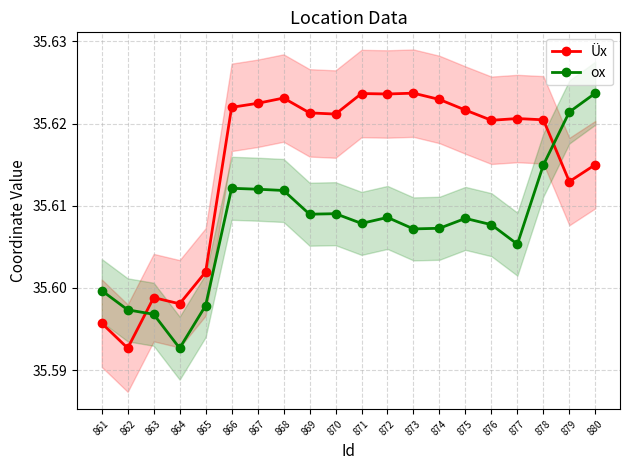

How many lines are shown in the chart?

2